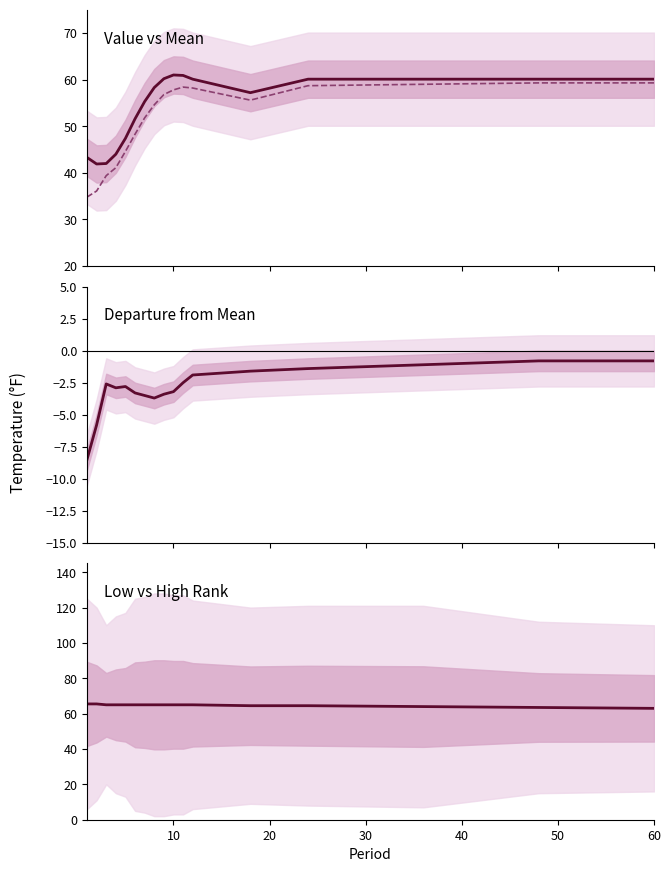

What is the difference between the highest and lowest values at 10?

68.2